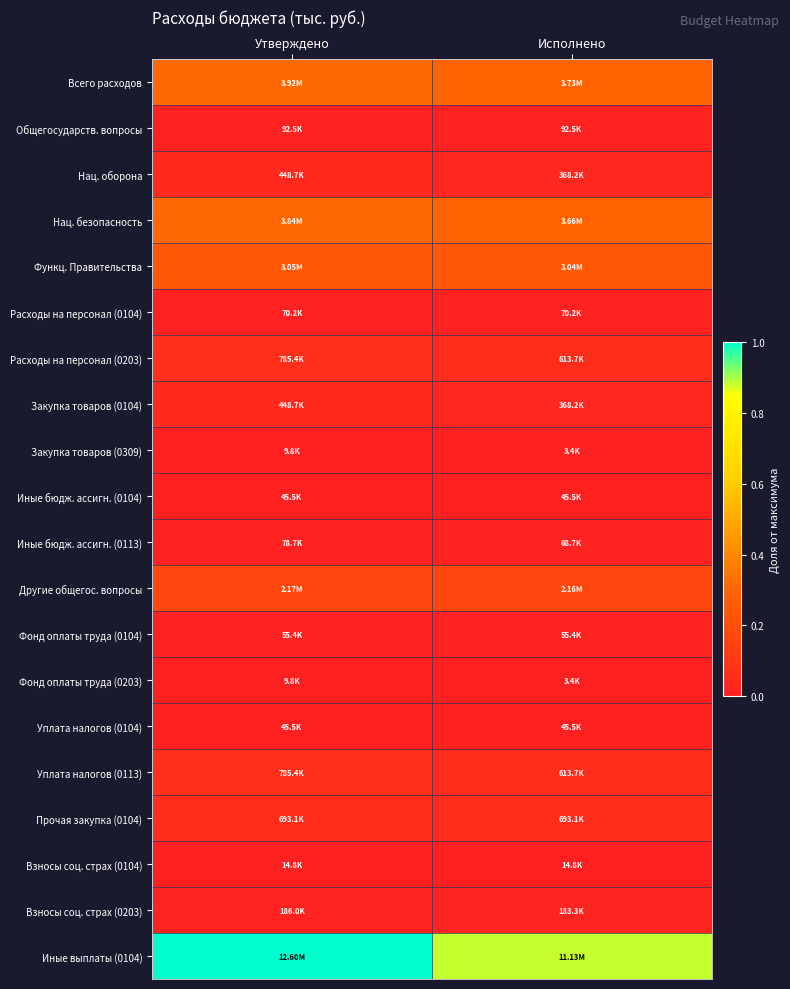

Rank the series at Утверждено from highest to lowest value.

Иные выплаты (0104), Всего расходов, Нац. безопасность, Функц. Правительства, Другие общегос. вопросы, Расходы на персонал (0203), Уплата налогов (0113), Прочая закупка (0104), Нац. оборона, Закупка товаров (0104), Взносы соц. страх (0203), Общегосударств. вопросы, Иные бюдж. ассигн. (0113), Расходы на персонал (0104), Фонд оплаты труда (0104), Иные бюдж. ассигн. (0104), Уплата налогов (0104), Взносы соц. страх (0104), Закупка товаров (0309), Фонд оплаты труда (0203)